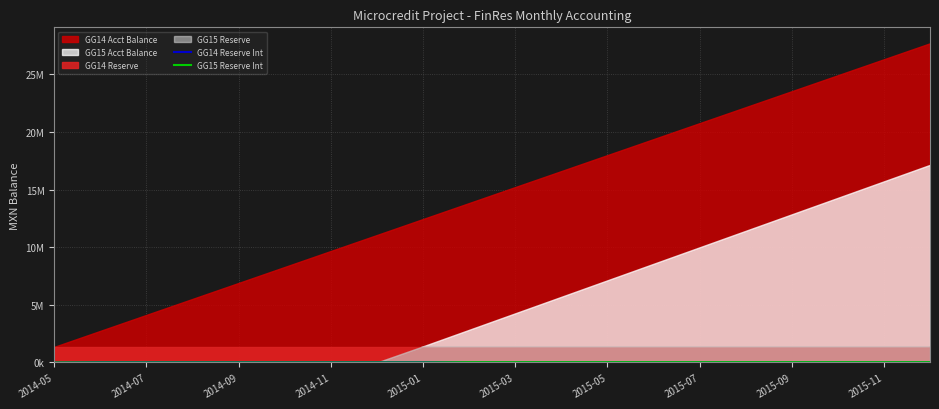

What is the value of the GG14 Reserve Int point at the 20th from the left?

27165.7